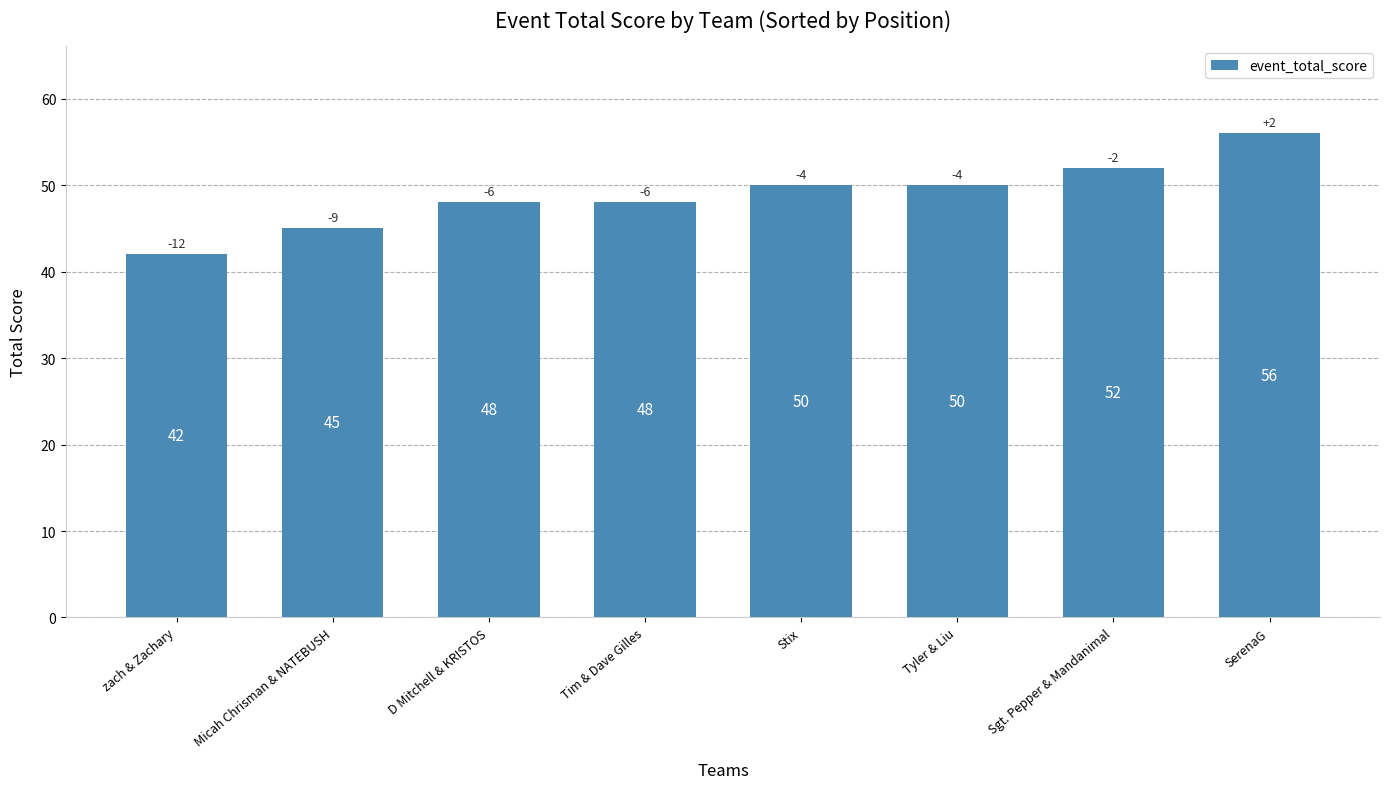

Reading left to right, extract all data points from this chart.

zach & Zachary=42	Micah Chrisman & NATEBUSH=45	D Mitchell & KRISTOS=48	Tim & Dave Gilles=48	Stix=50	Tyler & Liu=50	Sgt. Pepper & Mandanimal=52	SerenaG=56